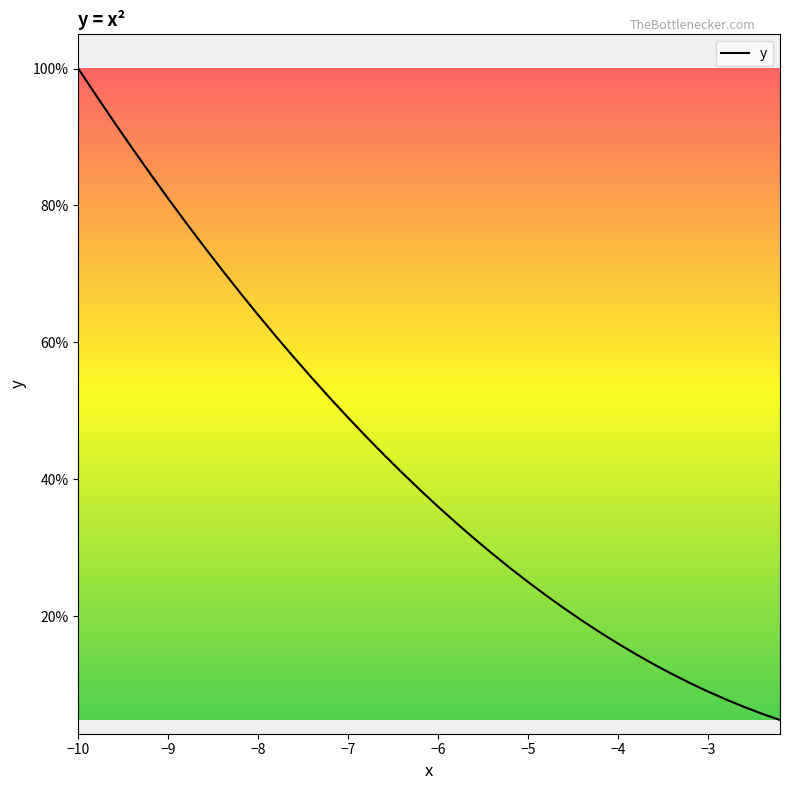

The value of y at −6 is 36.0. True or false?

True